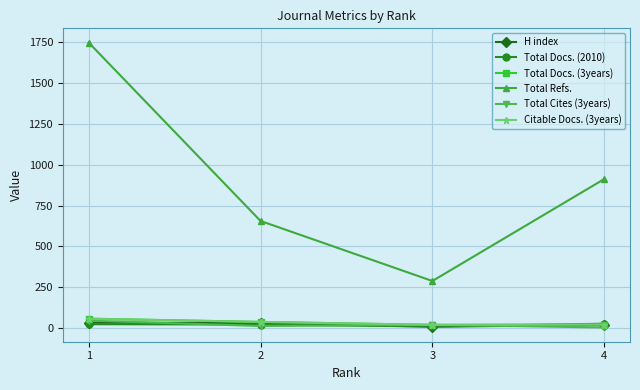

True or false: H index and Total Refs. cross at least once.

False